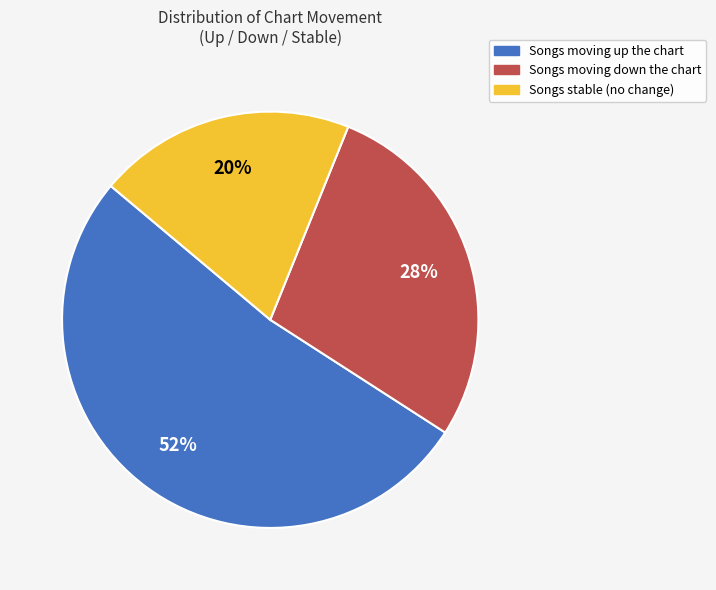

Is there any slice that represents more than half of the pie?

Yes